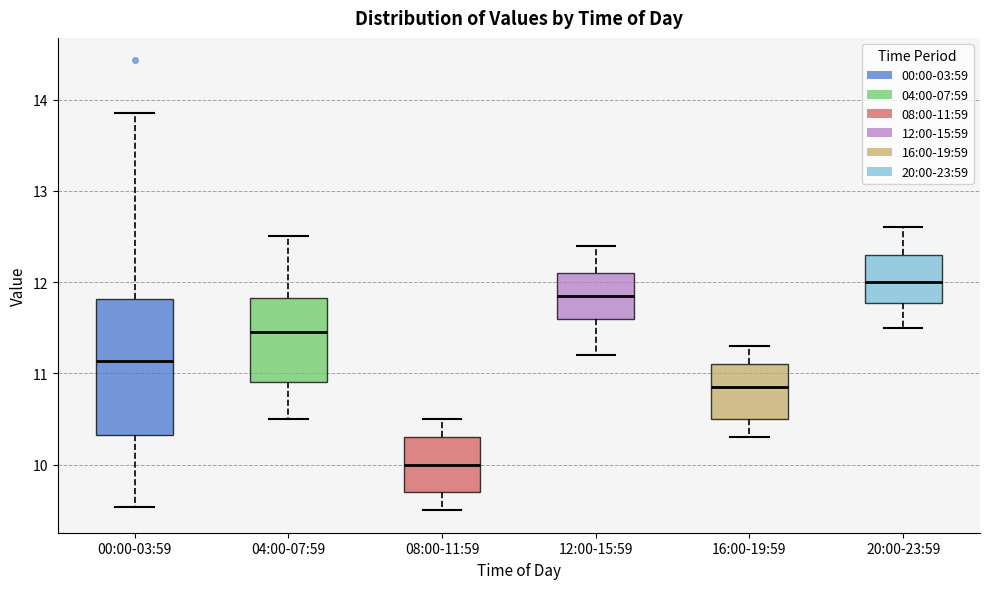

Which box's median line is the highest?

20:00-23:59